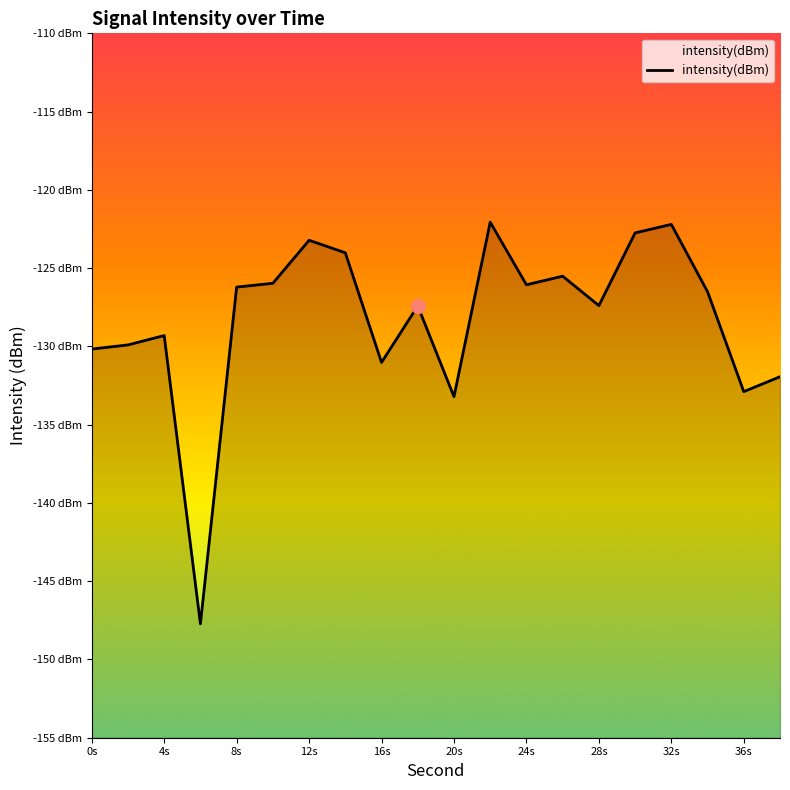

What is the minimum value shown in the chart?

-147.7